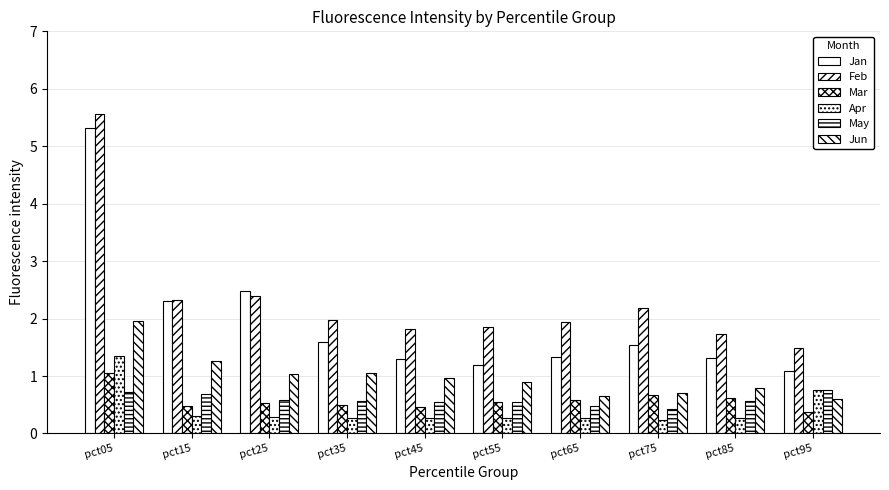

List the labels in order of May value, smallest first.

pct75, pct65, pct55, pct45, pct85, pct35, pct25, pct15, pct05, pct95